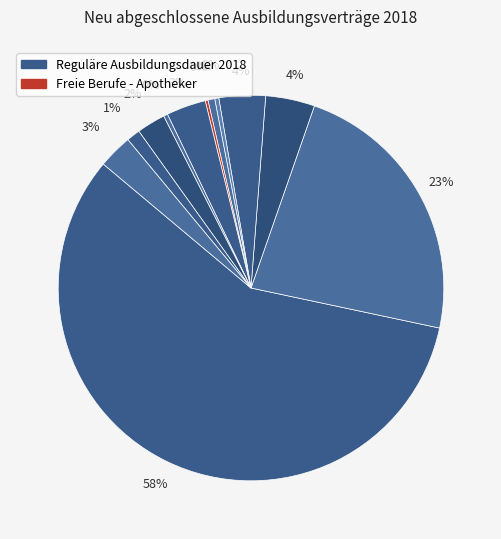

Which slice is the largest?

Industrie und Handel